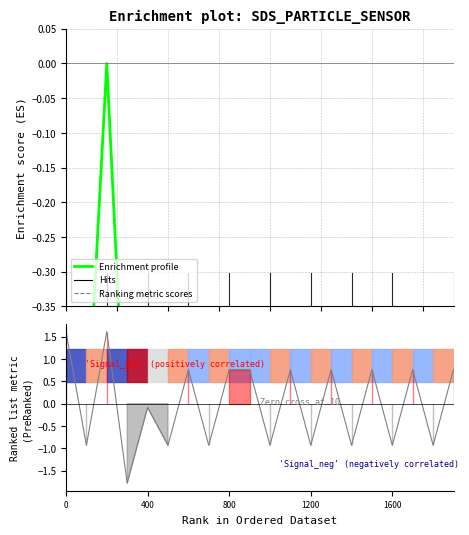

What is the sum of all Enrichment profile (SDS_P1) values?

-17.5